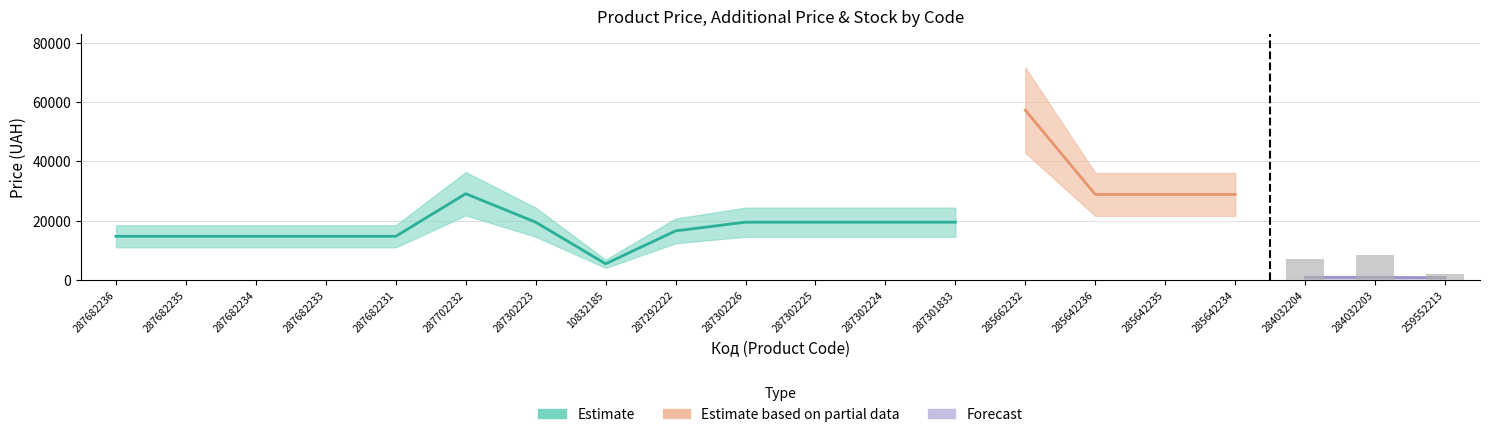

Rank the categories by Доп. ціна value from highest to lowest.

285662232, 287702232, 285642236, 285642235, 285642234, 287302223, 287302226, 287302225, 287302224, 287301833, 287292222, 287682236, 287682235, 287682234, 287682233, 287682231, 10832185, 284032204, 284032203, 259552213